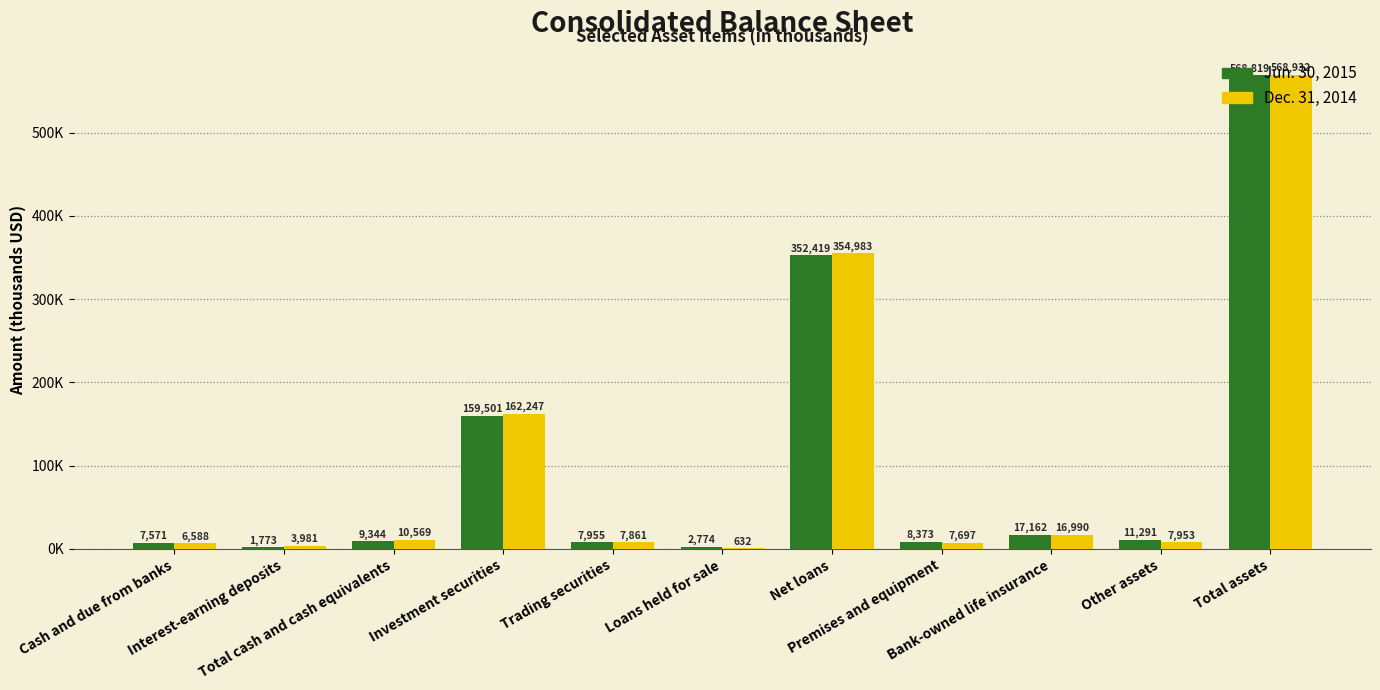

What is the sum of all Dec. 31, 2014 values?

1148433